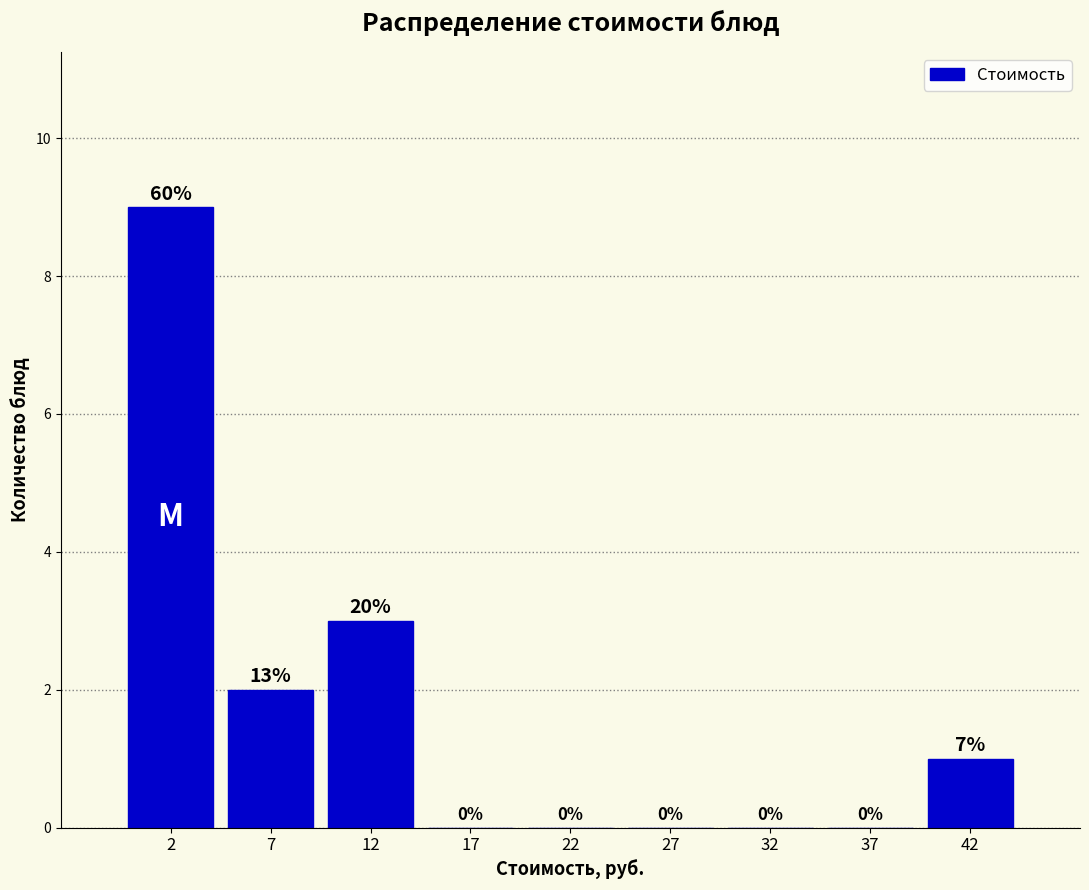

Which range on the x-axis has the tallest bar?

0 to 5